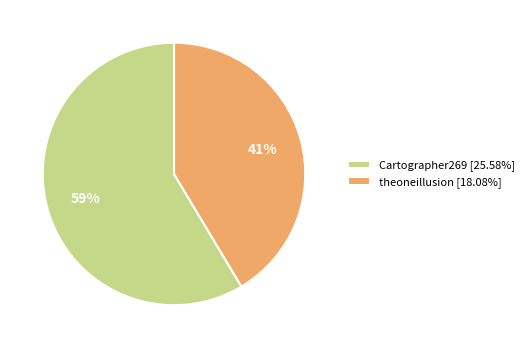

To the nearest percent, what is the average slice percentage?

50%